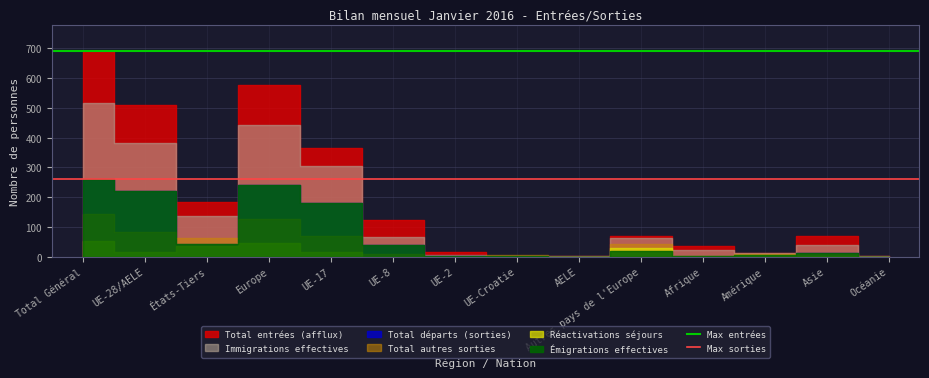

What is the average value of the Max entrées series?

692